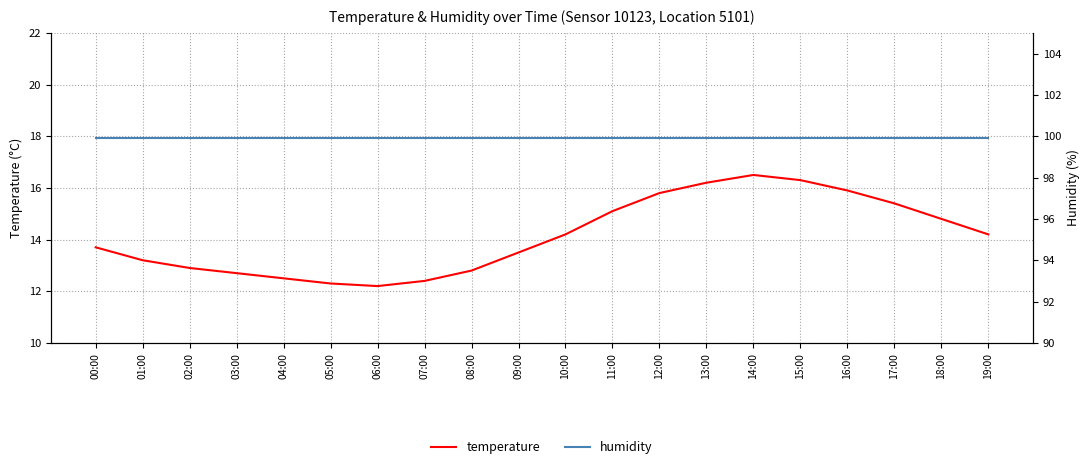

Reading right to left, extract all data points from this chart.

temperature: 14.2	14.8	15.4	15.9	16.3	16.5	16.2	15.8	15.1	14.2	13.5	12.8	12.4	12.2	12.3	12.5	12.7	12.9	13.2	13.7
humidity: 99.9	99.9	99.9	99.9	99.9	99.9	99.9	99.9	99.9	99.9	99.9	99.9	99.9	99.9	99.9	99.9	99.9	99.9	99.9	99.9